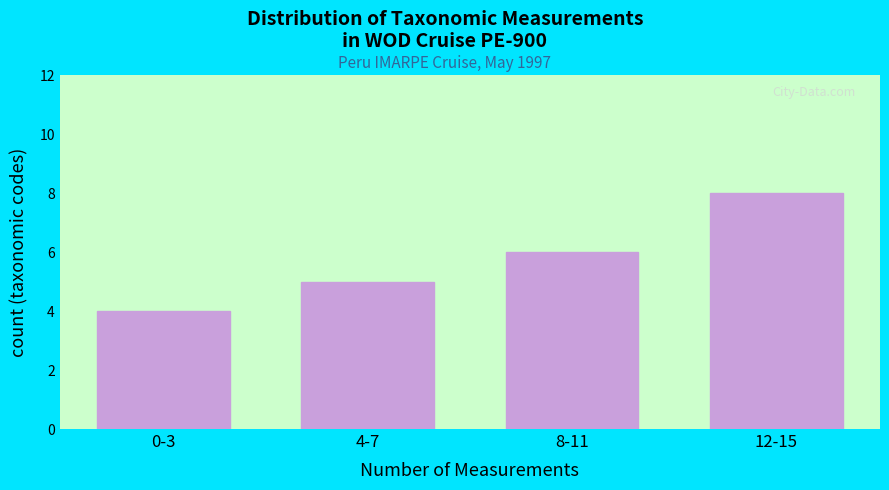

Reading left to right, extract all data points from this chart.

4	5	6	8